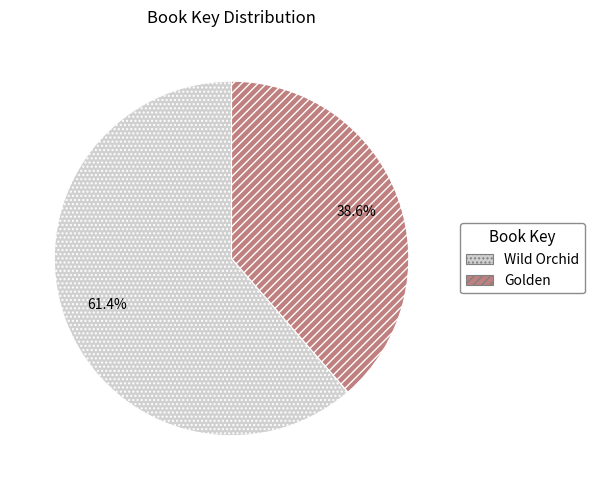

To the nearest percent, what is the average slice percentage?

50%